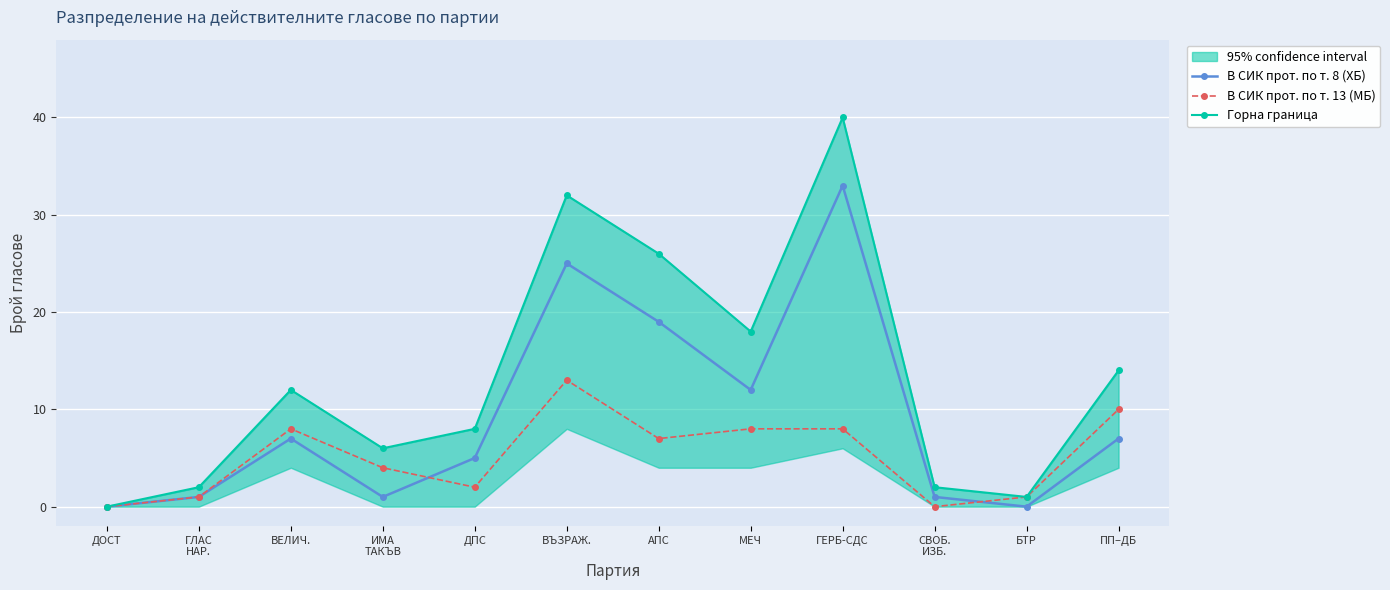

How many interior local valleys does the В СИК прот. по т. 13 (МБ) series have?

3